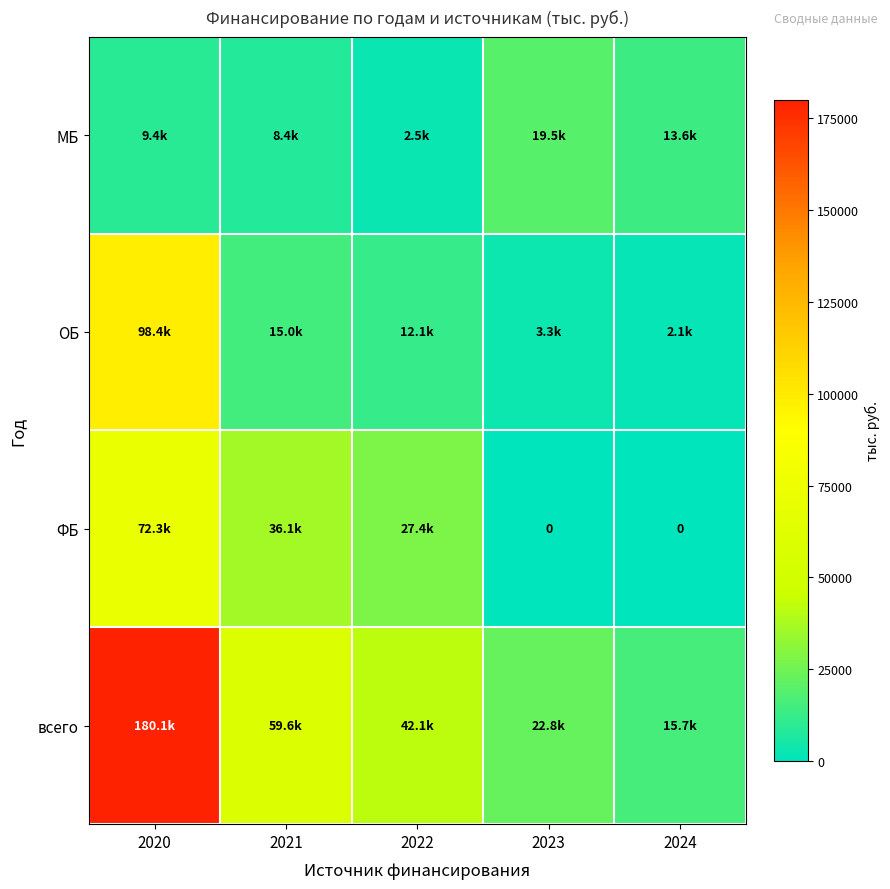

At which label does МБ first exceed 9407?

2020